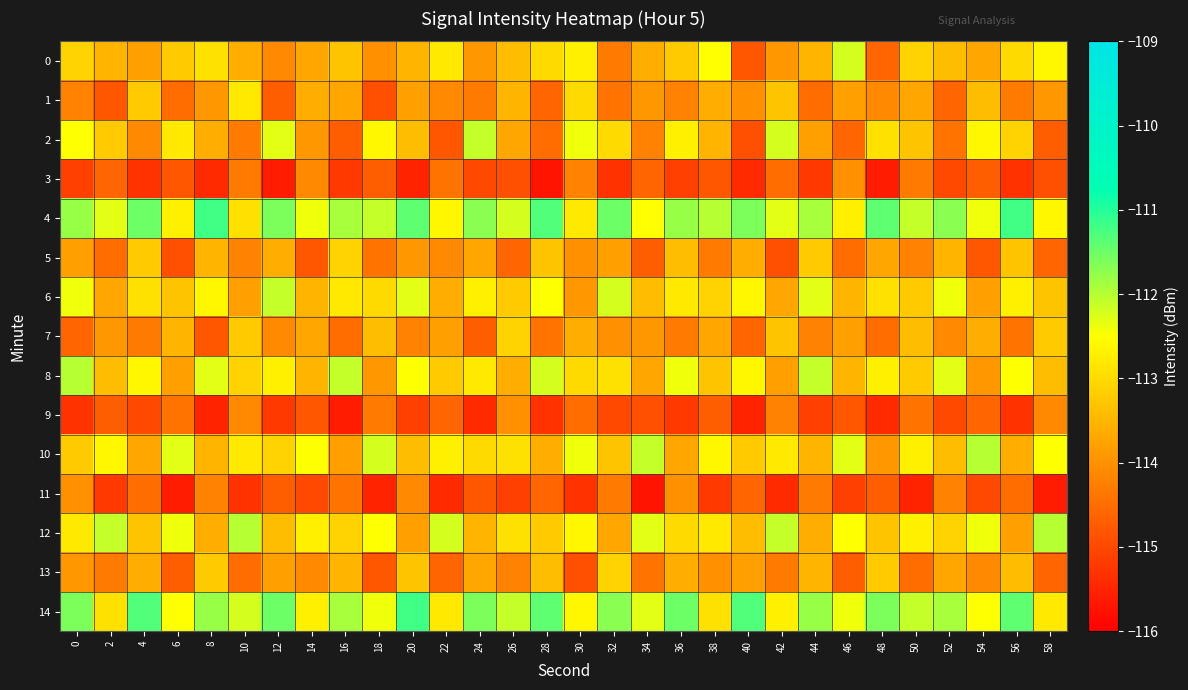

Which series has the largest total across all categories?

4